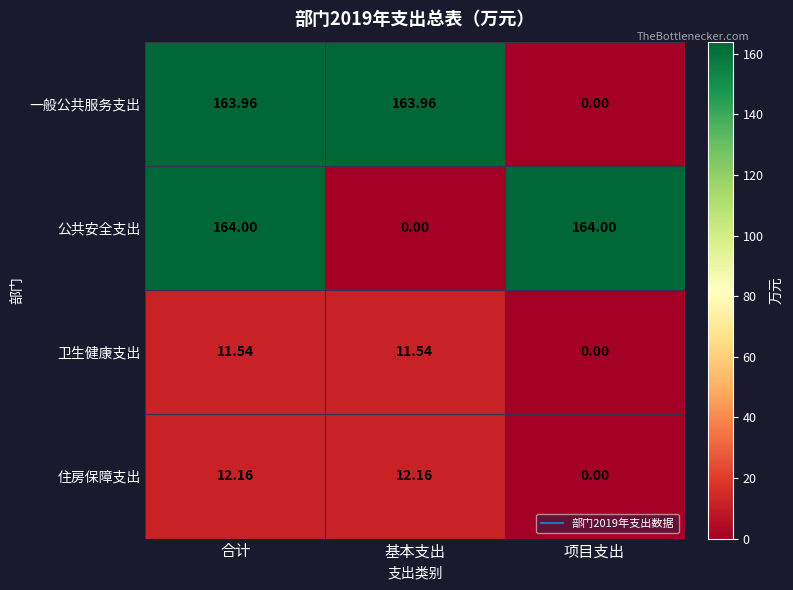

Which series has the largest range (max minus min)?

公共安全支出